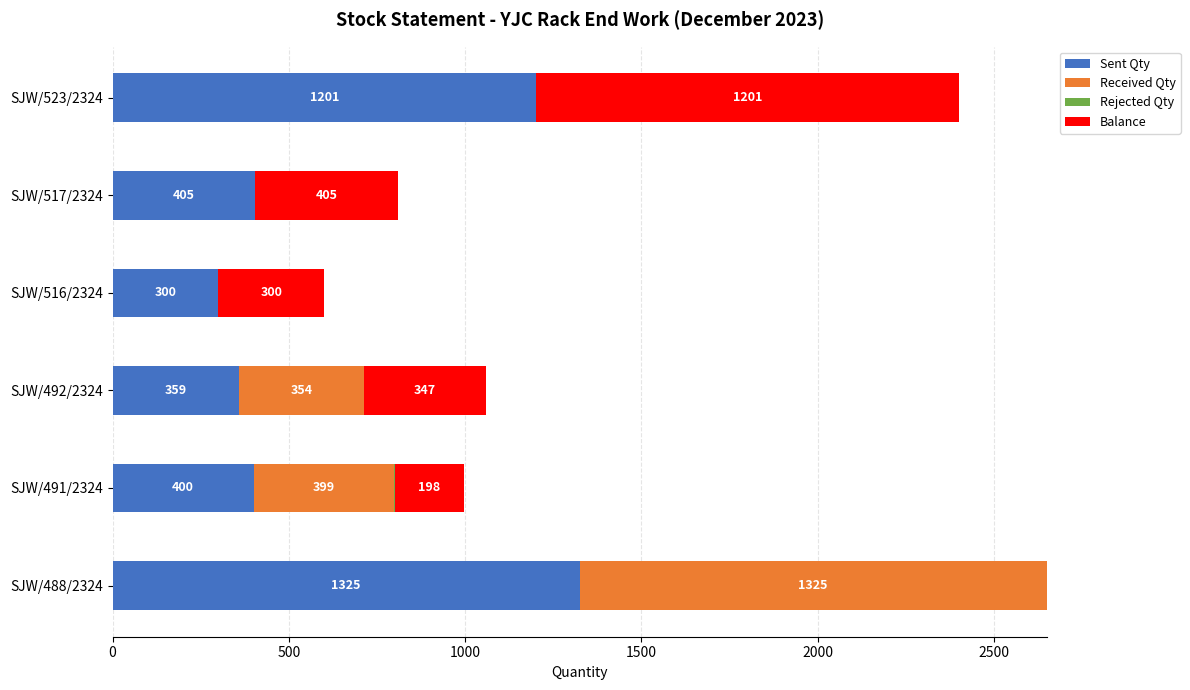

What is the total value across all series at SJW/488/2324?

2650